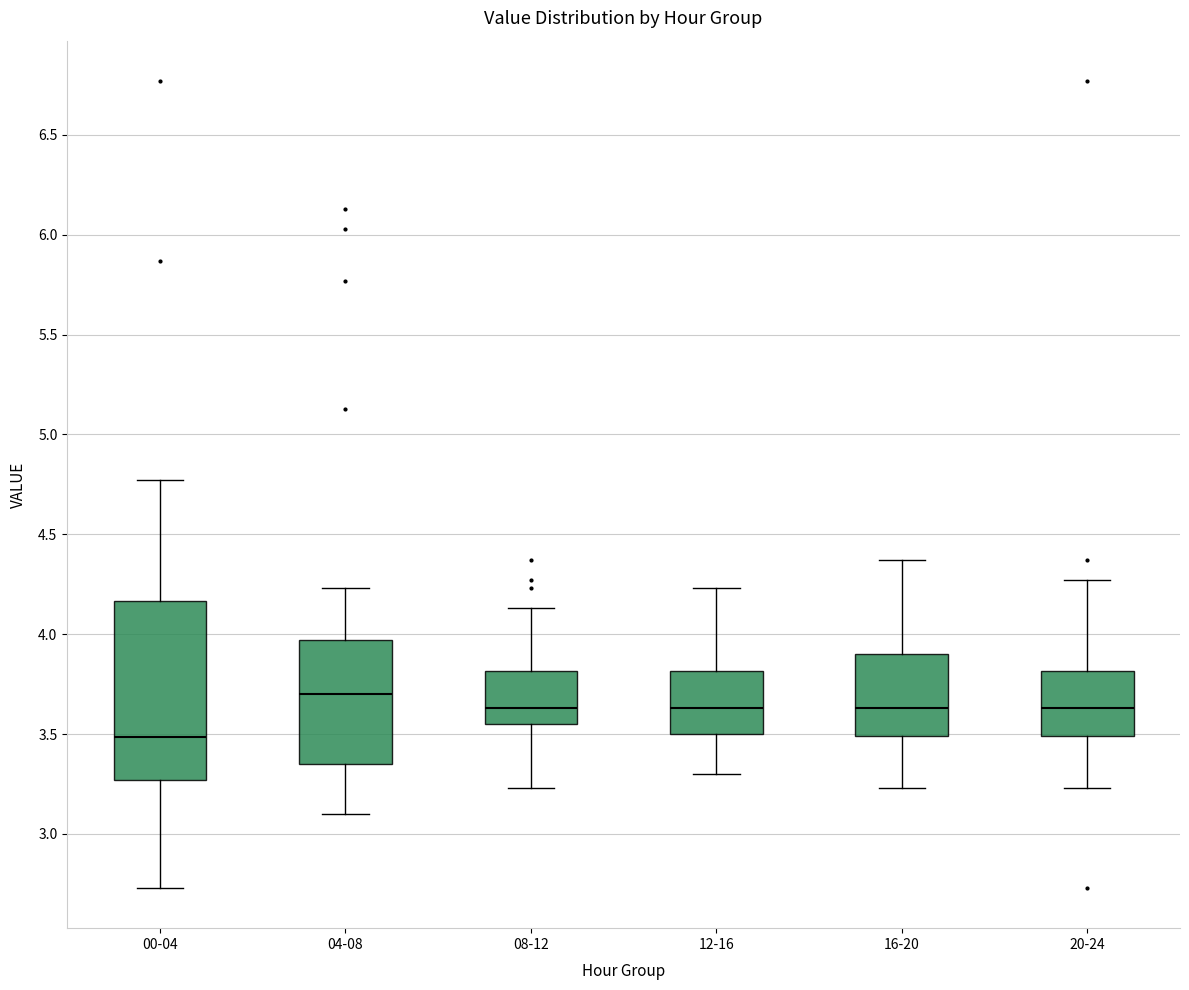

Where does the upper whisker of the box for 20-24 end on the y-axis? The values are not printed on the chart, so give them approximately, as read against the axis.

4.25